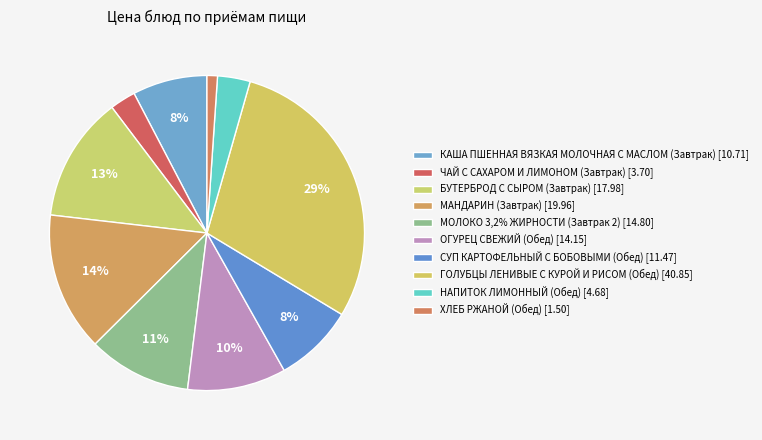

What is the smallest slice in the pie chart?

ХЛЕБ РЖАНОЙ (Обед)